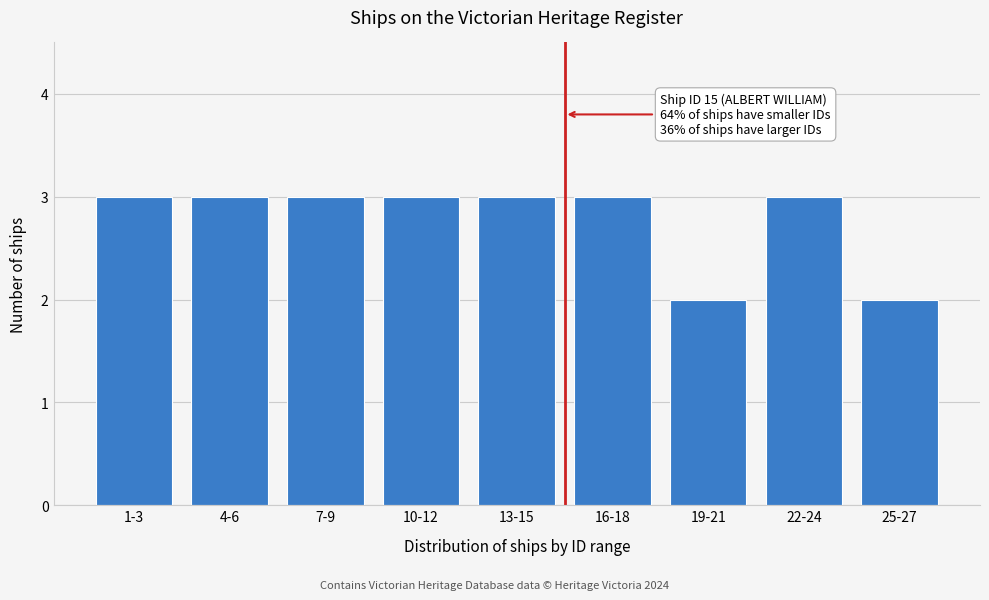

Reading left to right, what are all the values shown in this chart?

3	3	3	3	3	3	2	3	2